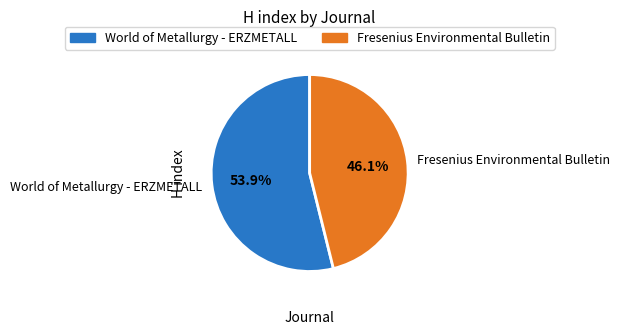

To the nearest percent, what portion does World of Metallurgy - ERZMETALL represent?

54%